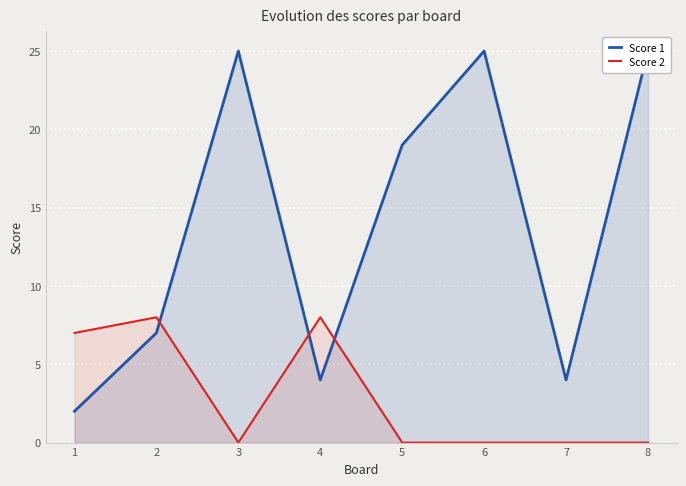

Is it true that Score 1 equals 4 at 4?

True